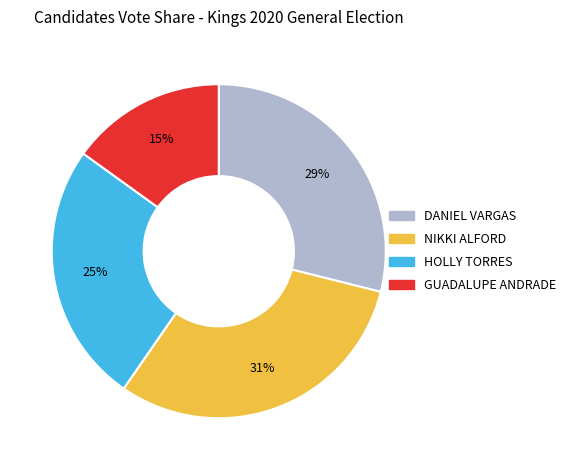

Approximately how many times larger is the value at DANIEL VARGAS compared to GUADALUPE ANDRADE?

1.9